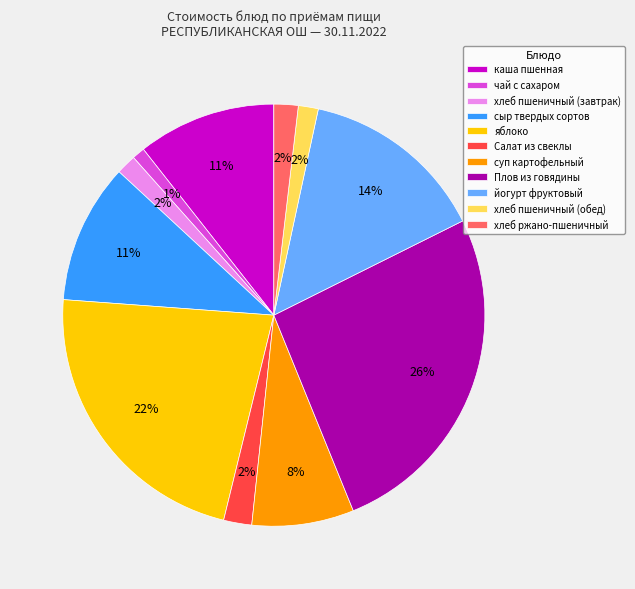

To the nearest percent, what is the difference between the largest and smallest slice percentages?

25%